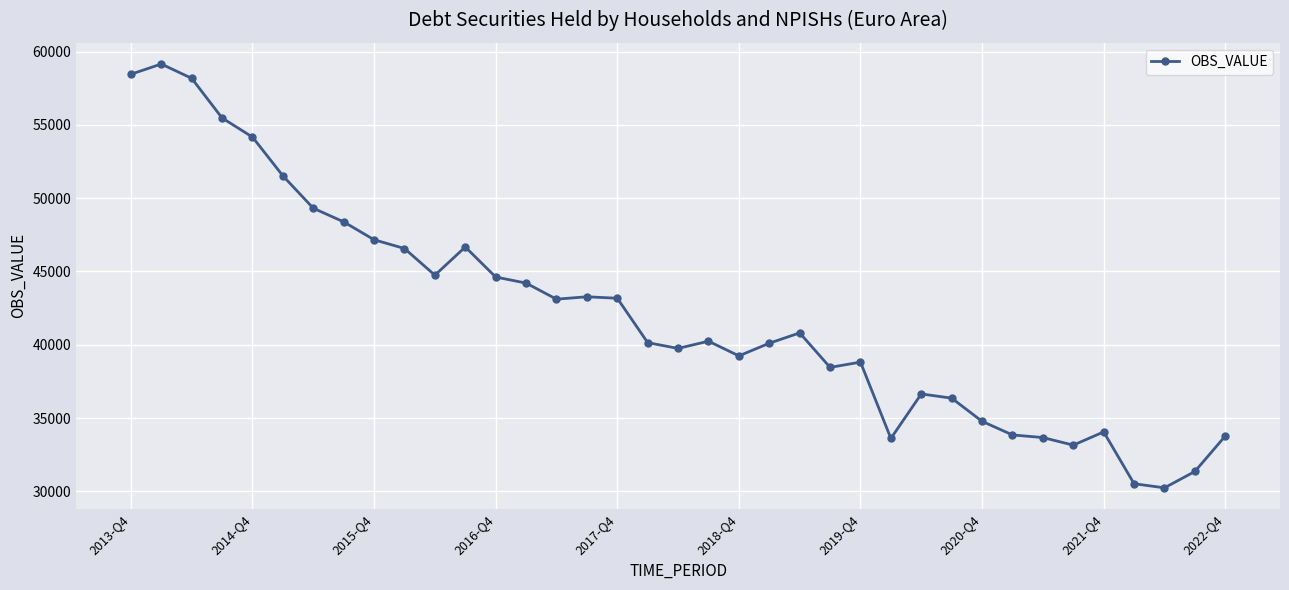

What is the difference between the maximum and second lowest values?

28627.3